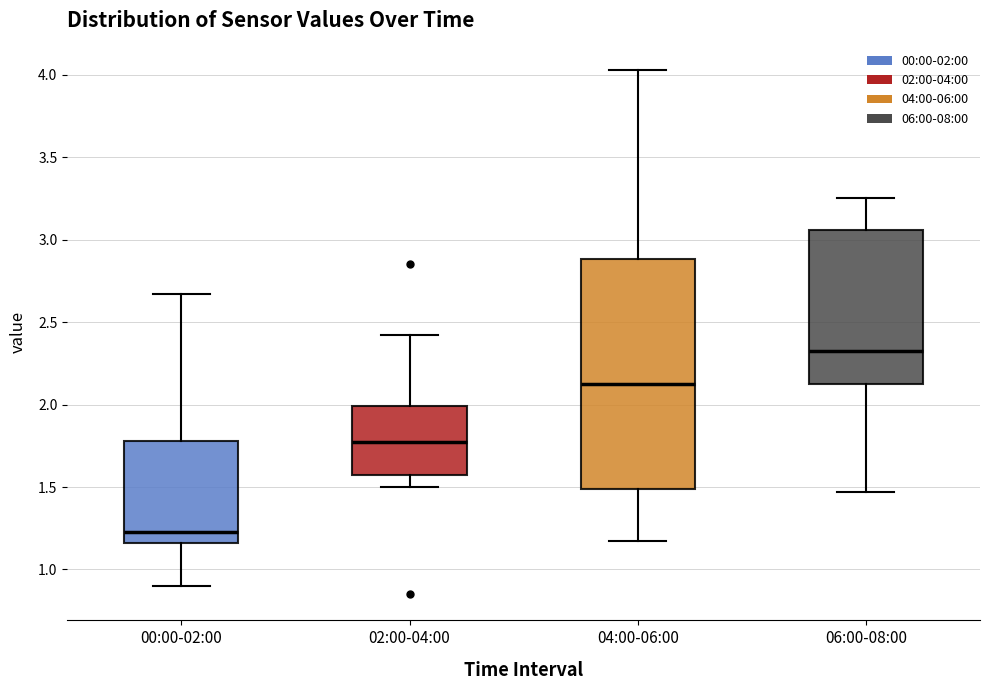

Where is the upper edge of the box for 02:00-04:00 on the y-axis? The values are not printed on the chart, so give them approximately, as read against the axis.

2.00